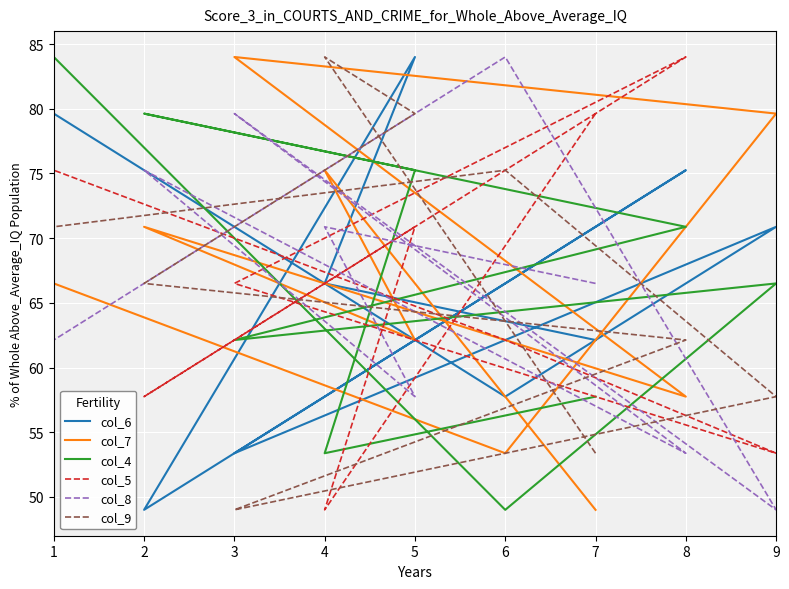

What is the total value across all series at 4?

399.0